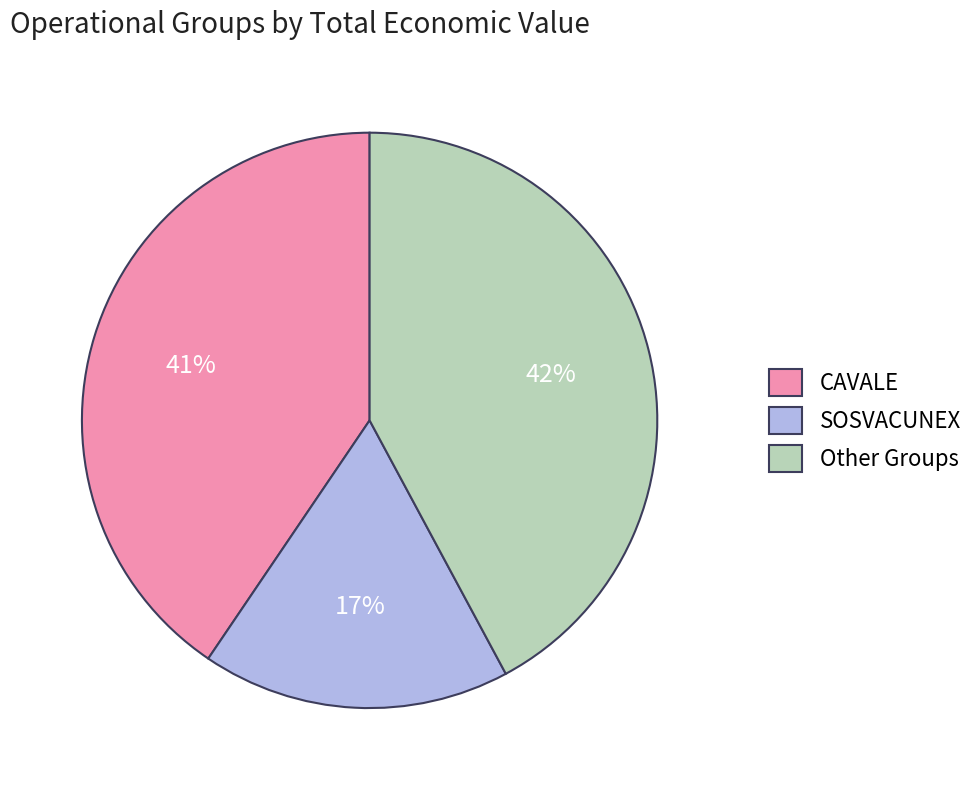

Is there any slice that represents more than half of the pie?

No